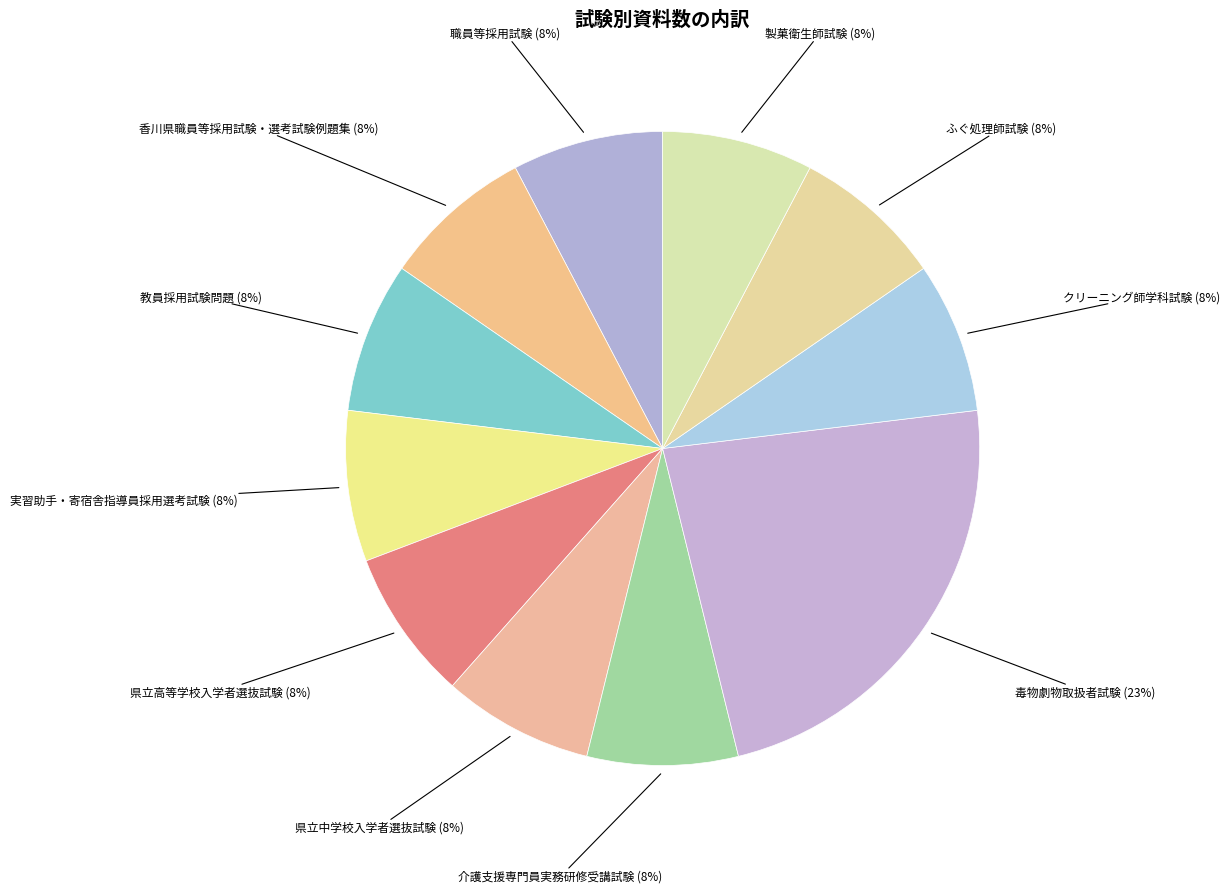

Which slice is the largest?

毒物劇物取扱者試験